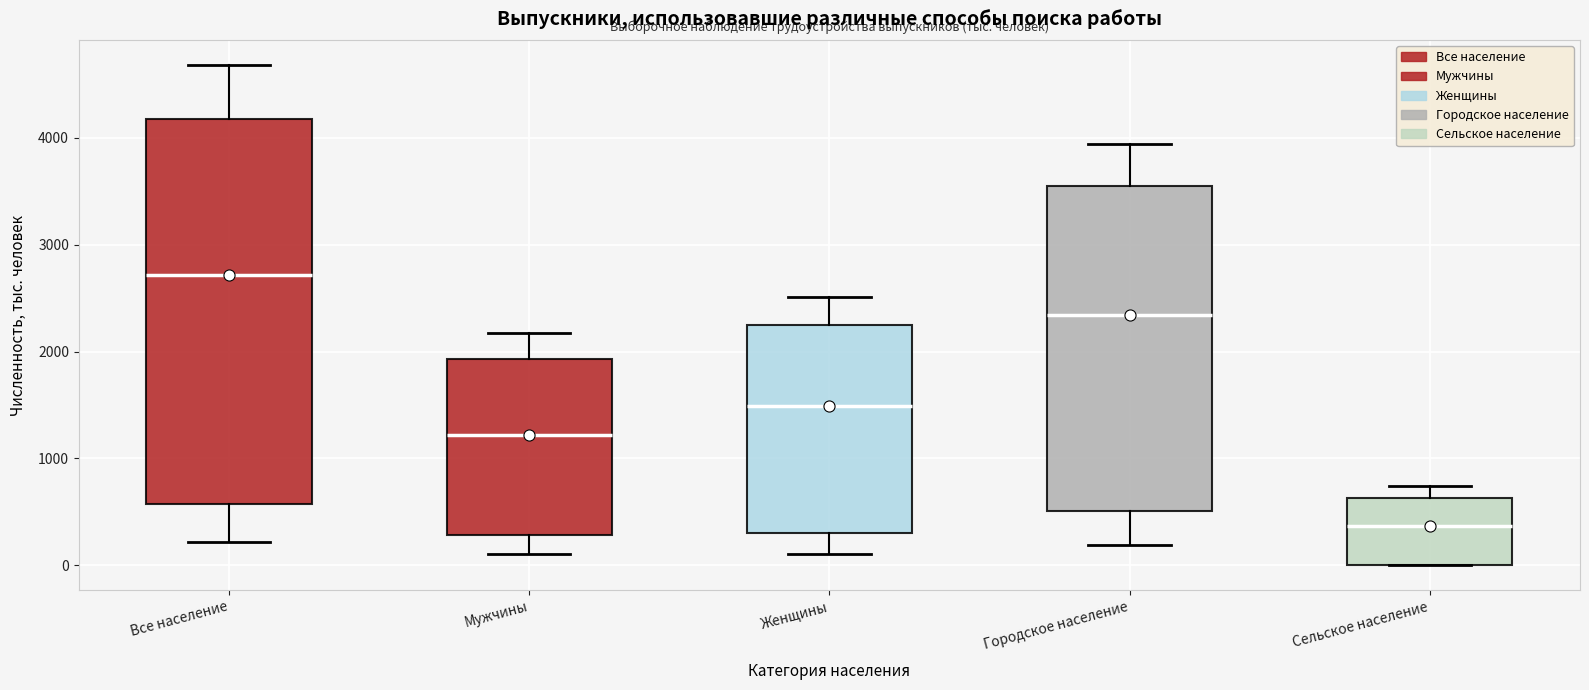

Reading left to right, transcribe this box plot: for each box, give where its median line is, the range the box spans, and where its two whiskers end, as read against the y-axis. The values are not printed on the chart, so give them approximately, as read against the axis.

Все население: median 2700, box 600 to 4200, whiskers 200 to 4700
Мужчины: median 1200, box 300 to 1900, whiskers 100 to 2200
Женщины: median 1500, box 300 to 2200, whiskers 100 to 2500
Городское население: median 2300, box 500 to 3600, whiskers 200 to 3900
Сельское население: median 400, box 0 to 600, whiskers 0 to 700